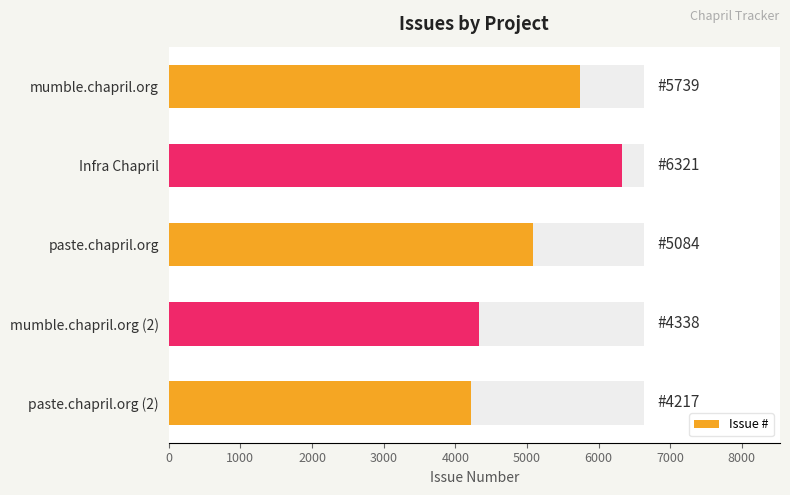

The chart shows a value of 10676 at Infra Chapril. True or false?

False